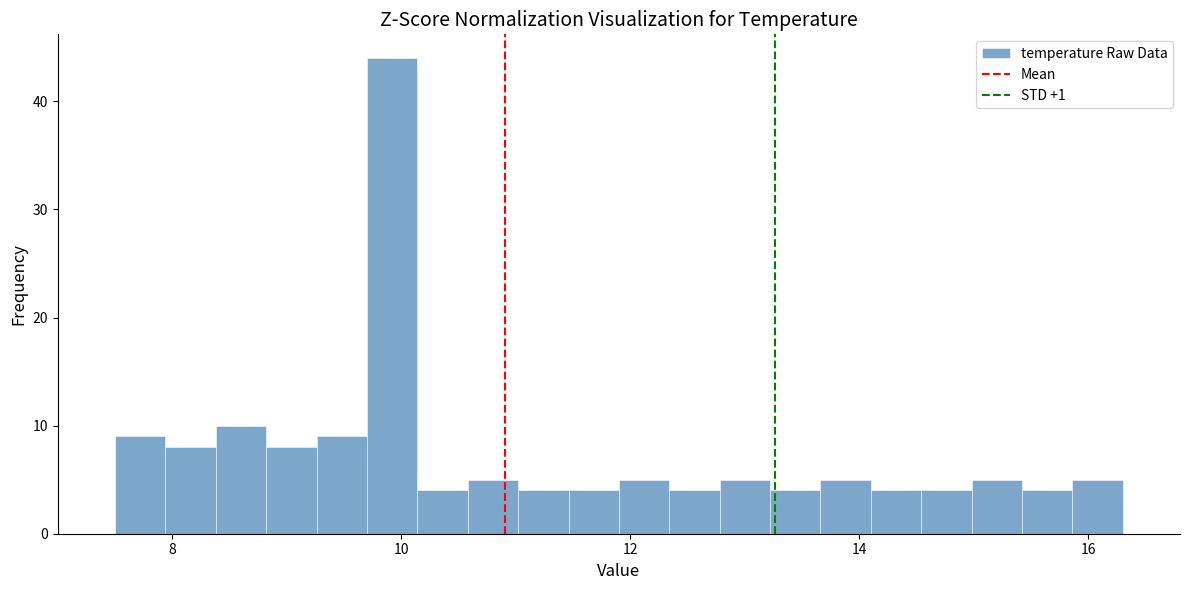

Around what value on the x-axis is the tallest bar? Give the approximate position of its centre, as read against the axis.

10.0